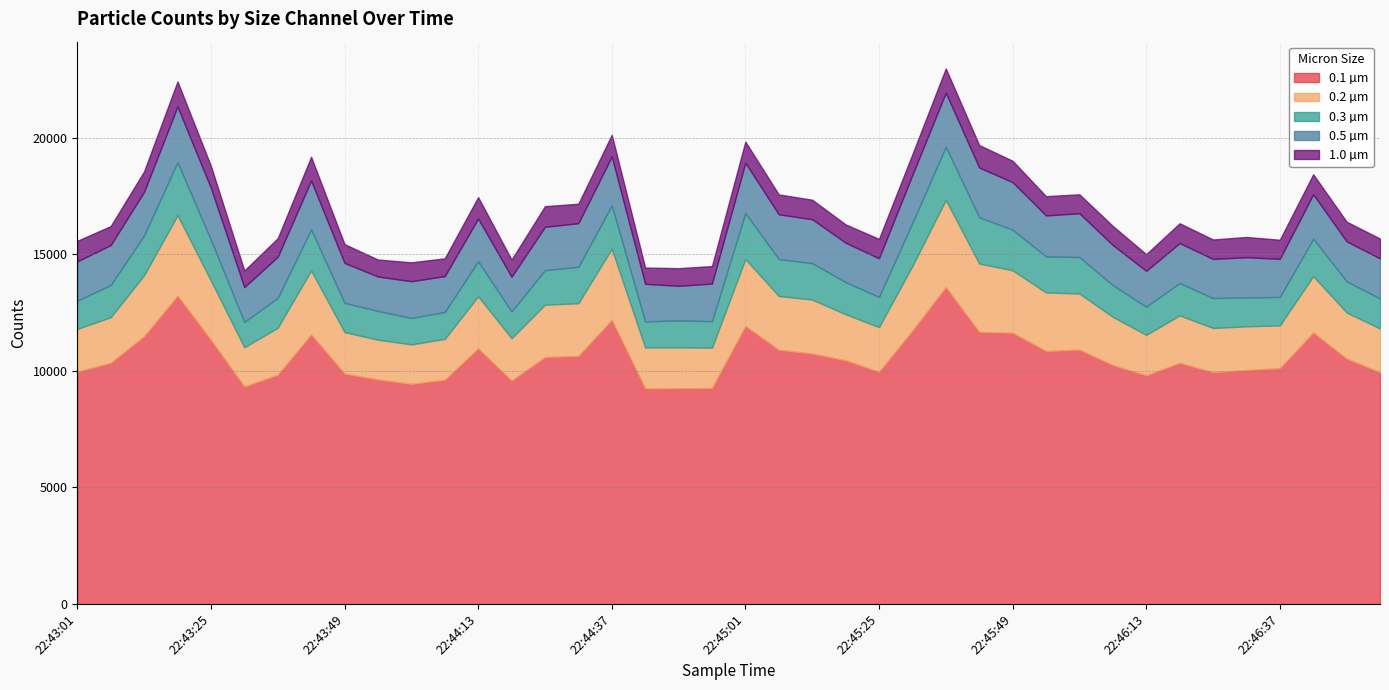

What is the value of the 0.1 µm point at the 26th from the left?

11725